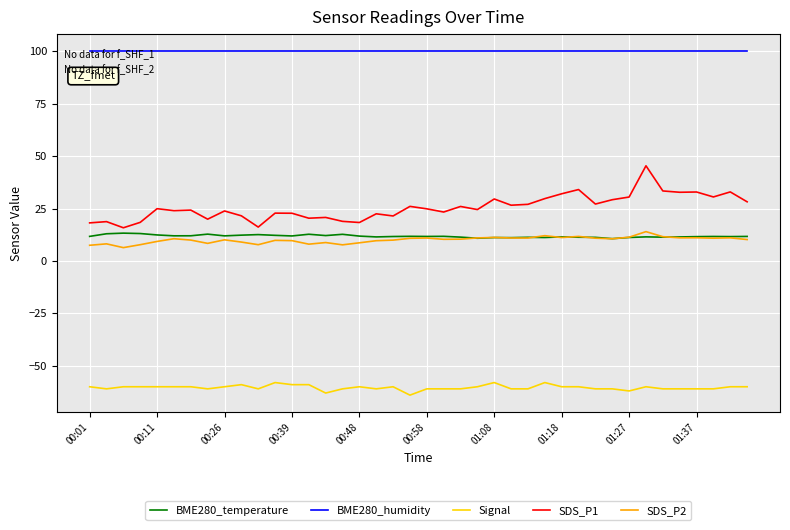

What is the greatest value displayed?

100.0